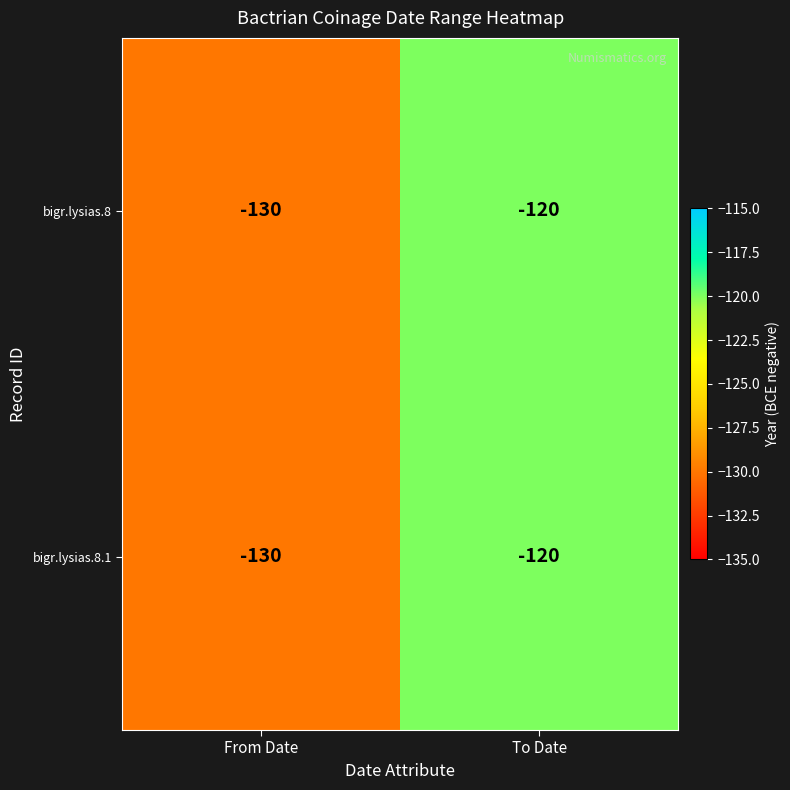

The bigr.lysias.8.1 series shows -204 at From Date. True or false?

False